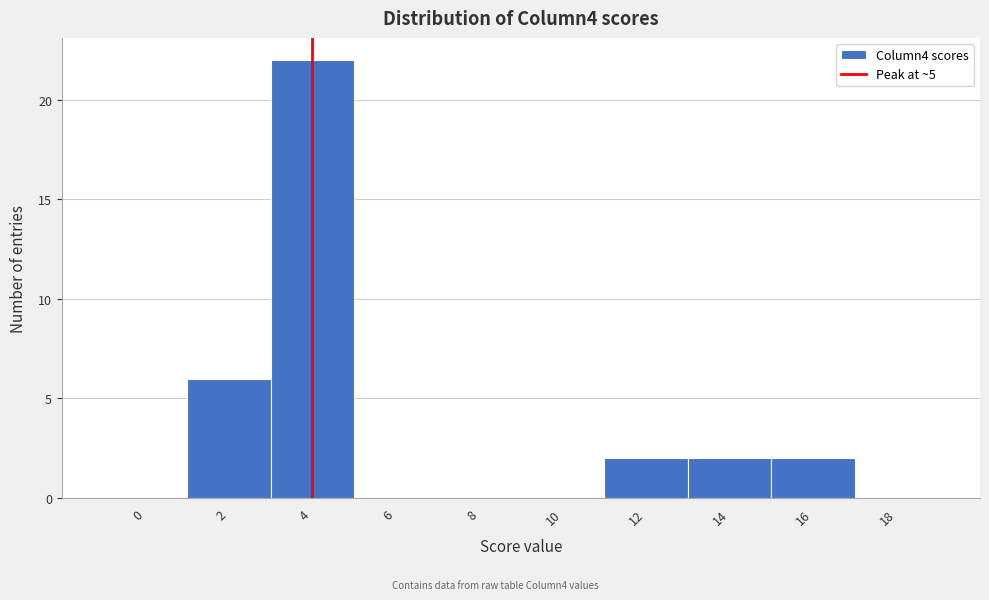

Reading left to right, extract all data points from this chart.

0=0	2=6	4=22	6=0	8=0	10=0	12=2	14=2	16=2	18=0